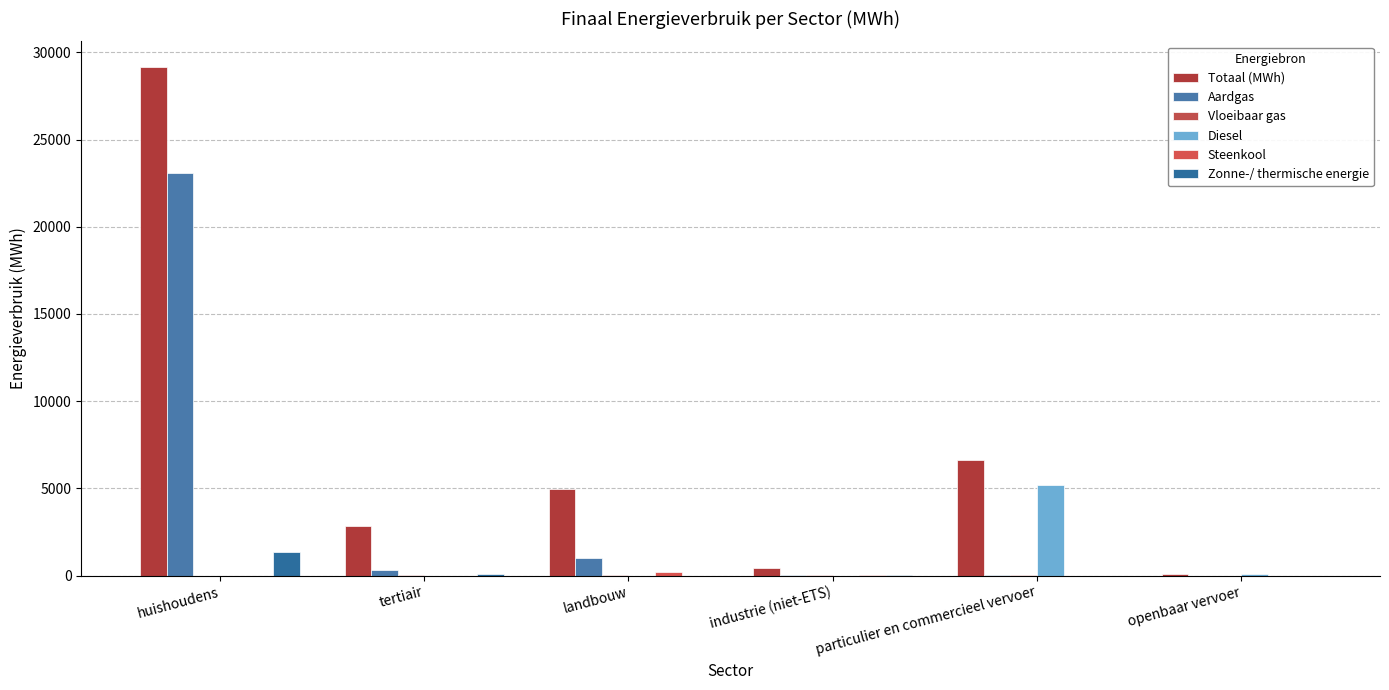

How many values in the Diesel series exceed 0?

2